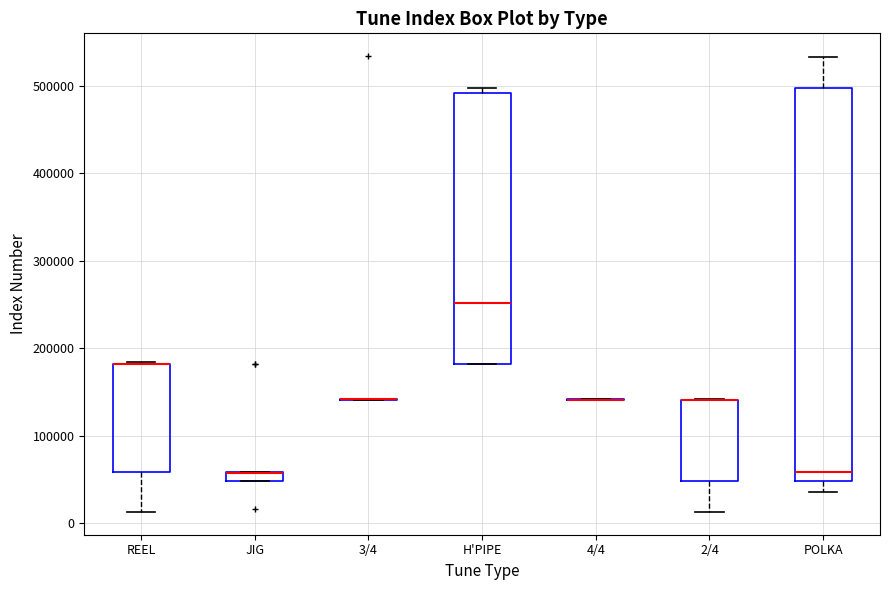

Where does the median line of the box for H'PIPE sit on the y-axis? The values are not printed on the chart, so give them approximately, as read against the axis.

250000